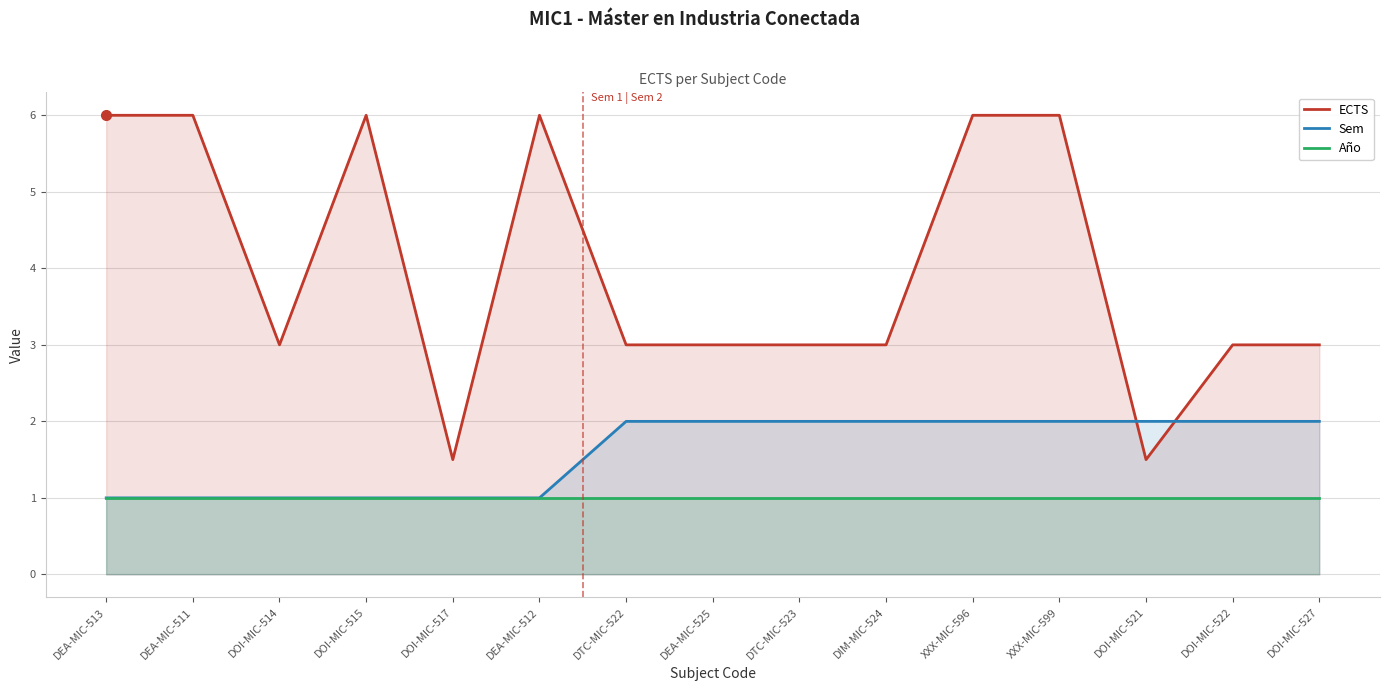

True or false: ECTS and Año cross at least once.

False